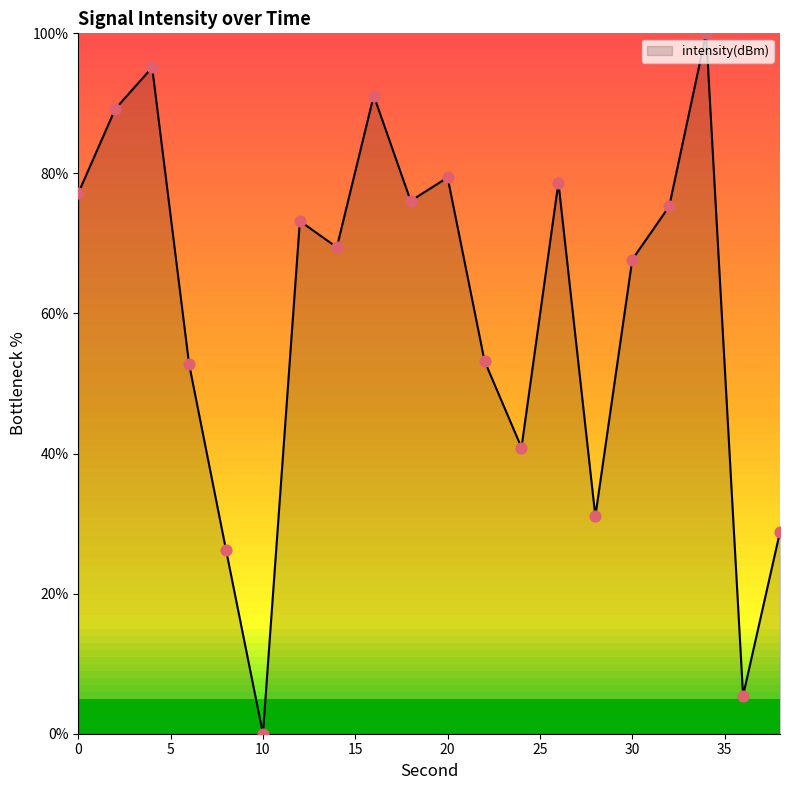

What is the greatest value displayed?

100.0